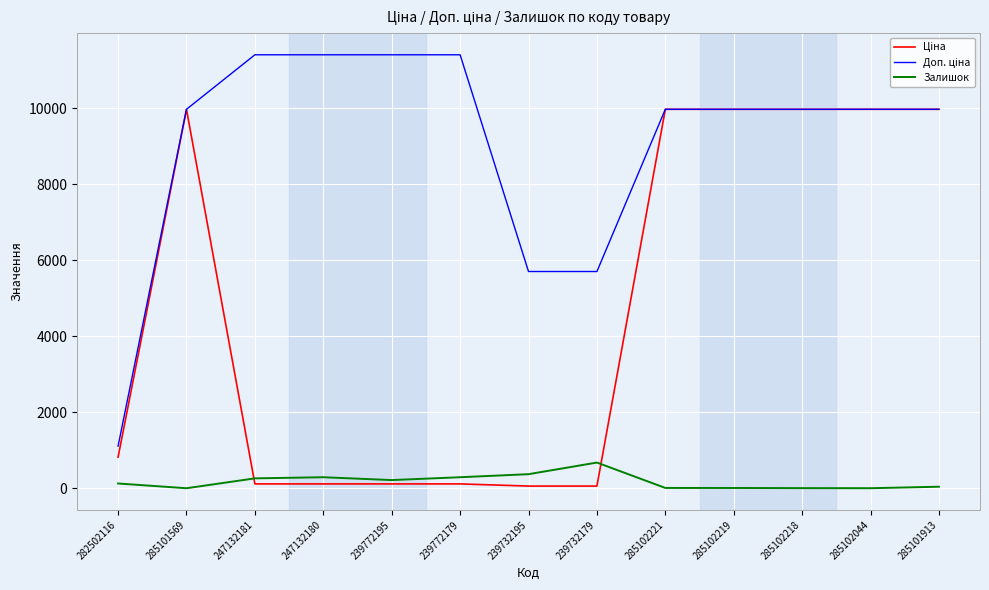

True or false: Залишок has a value of 1184.6 at 239732179.

False